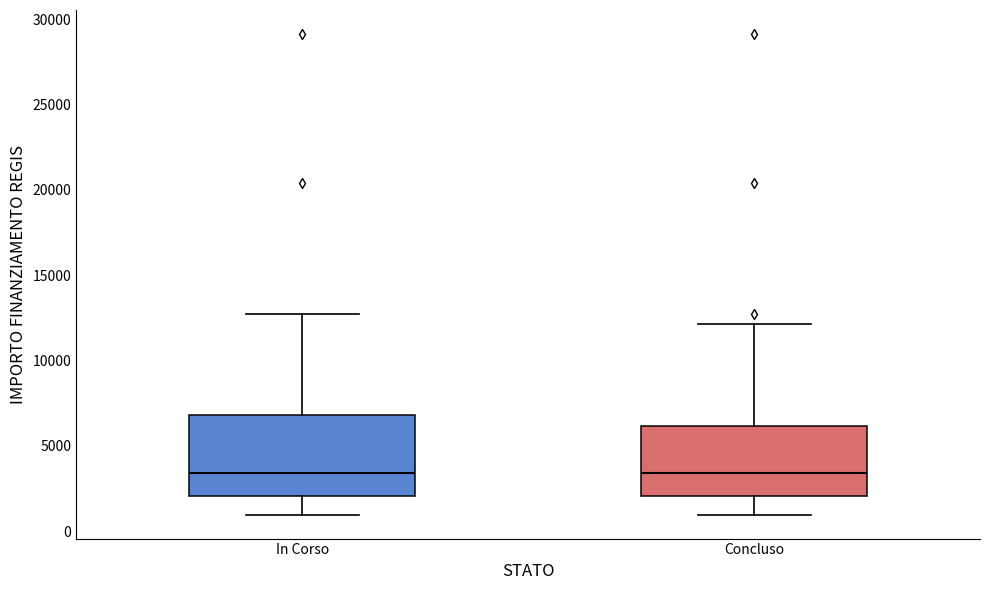

Where is the upper edge of the box for Concluso on the y-axis? The values are not printed on the chart, so give them approximately, as read against the axis.

6000